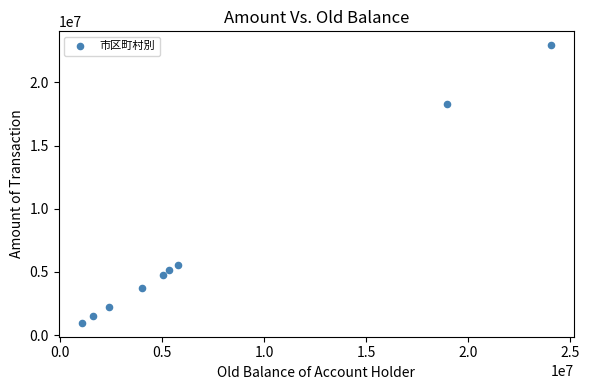

What is the range of X values (max minus min)?

22982754